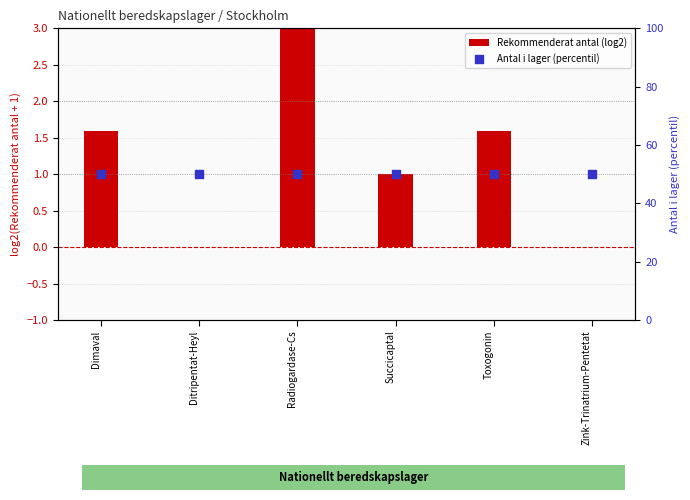

What are all the series names shown in the legend?

Rekommenderat antal (log2), Antal i lager (percentil)